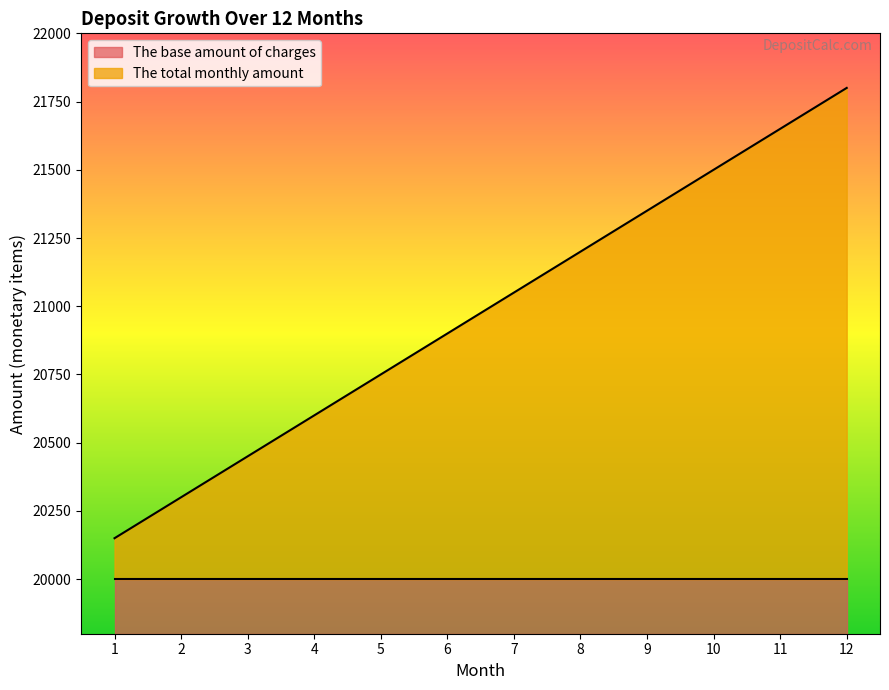

Which has a higher value, 2 or 12?

12